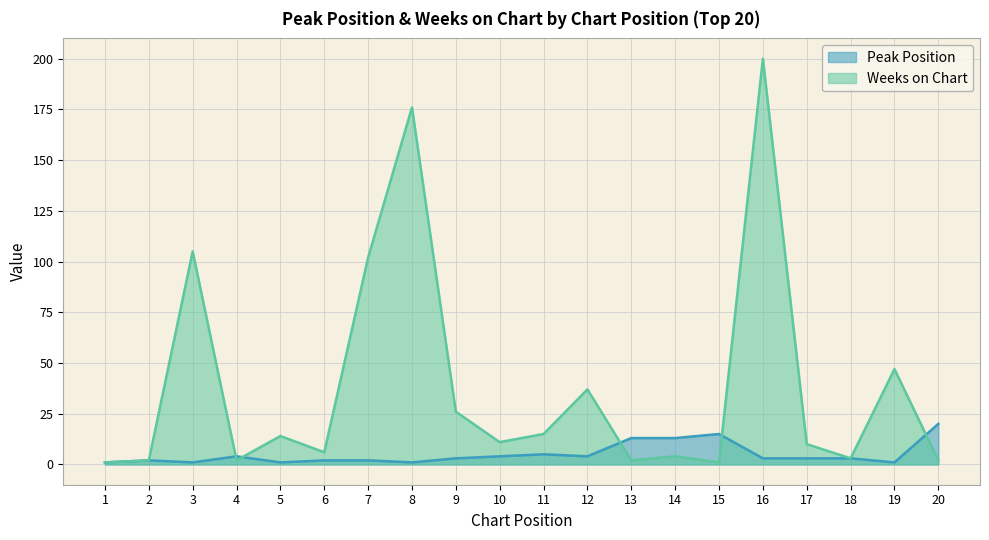

At which category is the sum across all series the highest?

16